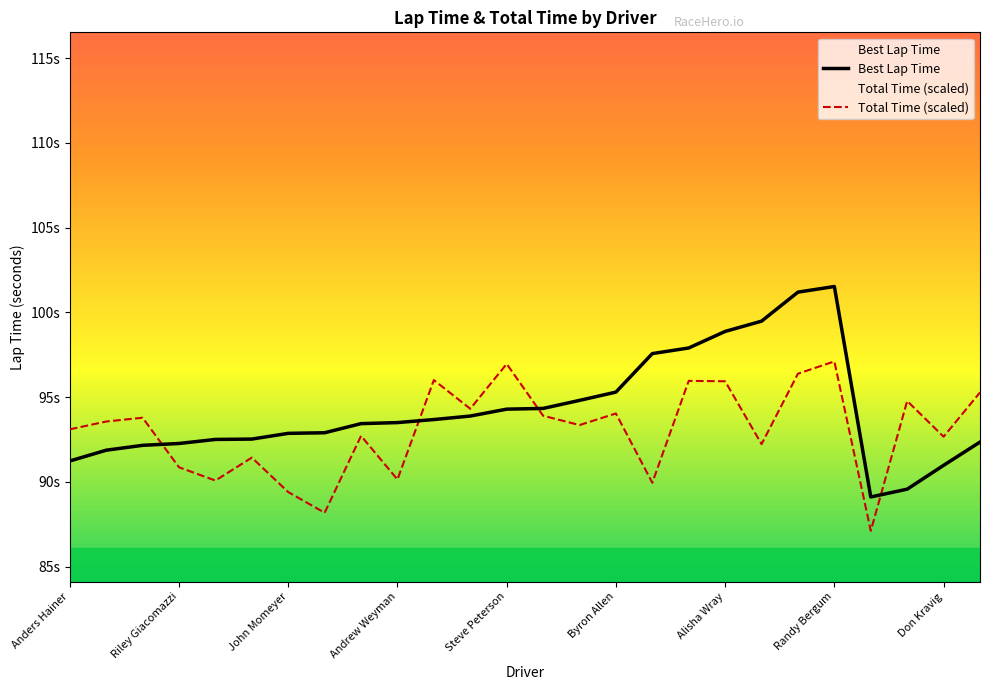

How many times do Best Lap Time and Total Time (scaled) cross each other?

4